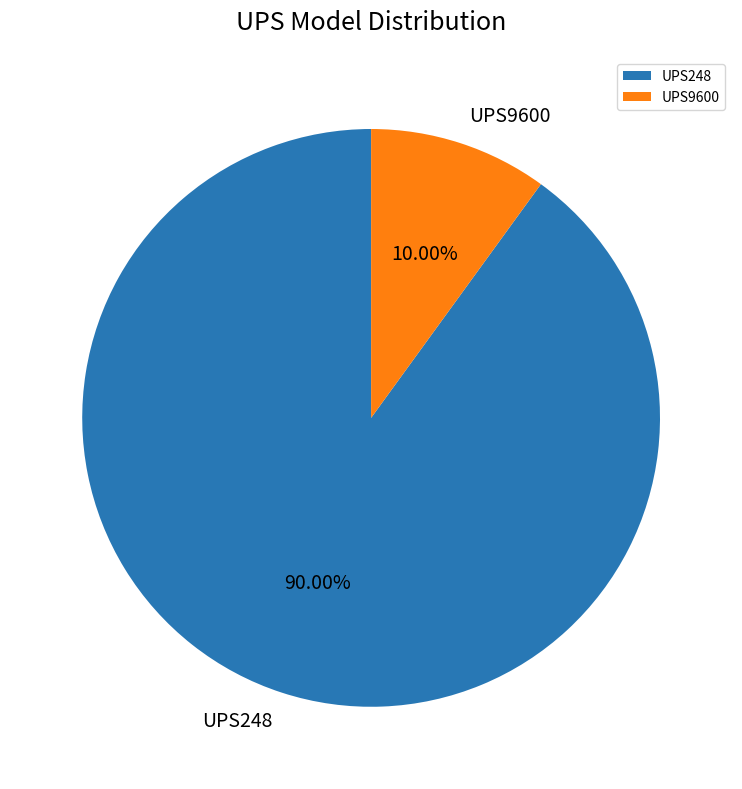

What is the ratio of the value at UPS248 to the value at UPS9600?

9.0